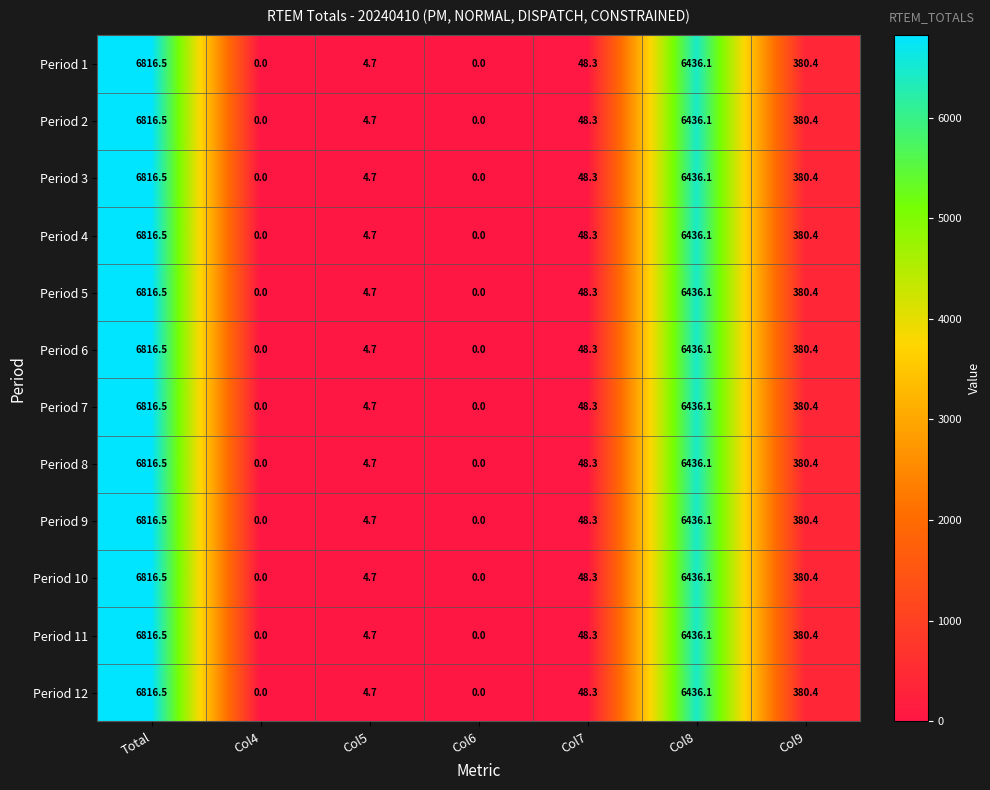

What is the total value across all series at Total?

81798.0